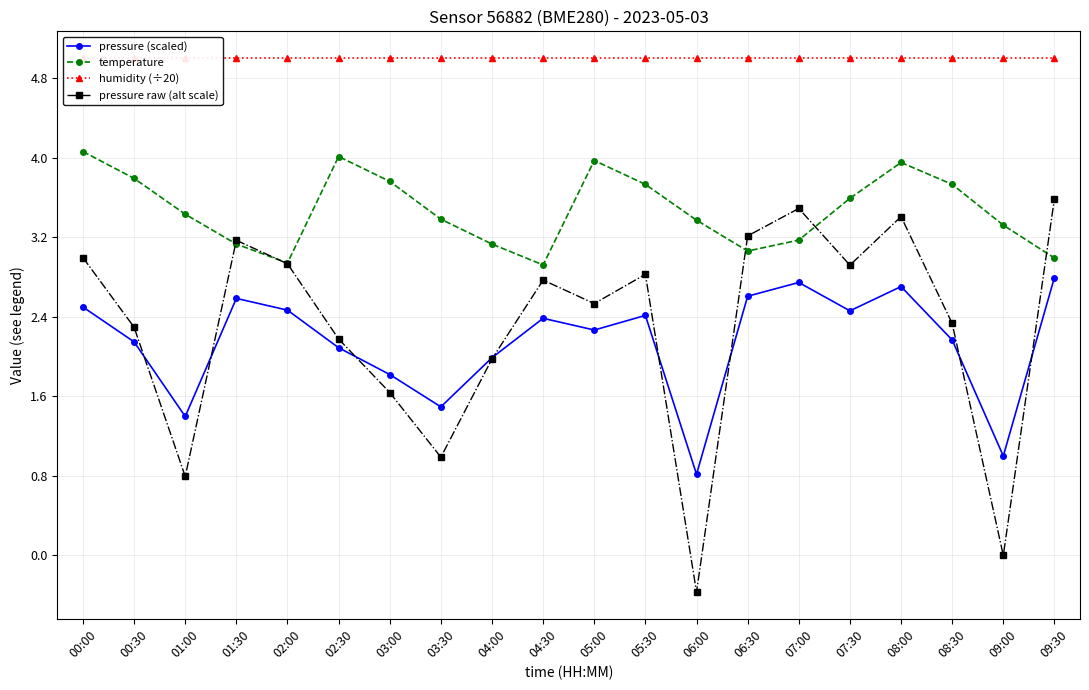

What is the difference between the second highest and second lowest values in the pressure (scaled) series?

1.7